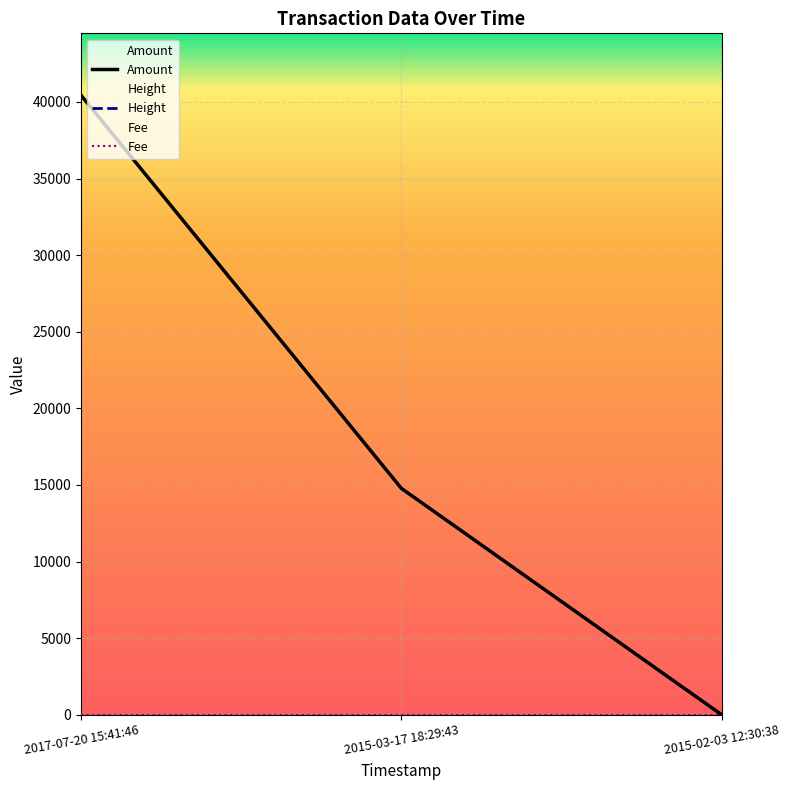

At which label does Height first exceed 78049?

2015-02-03 12:30:38